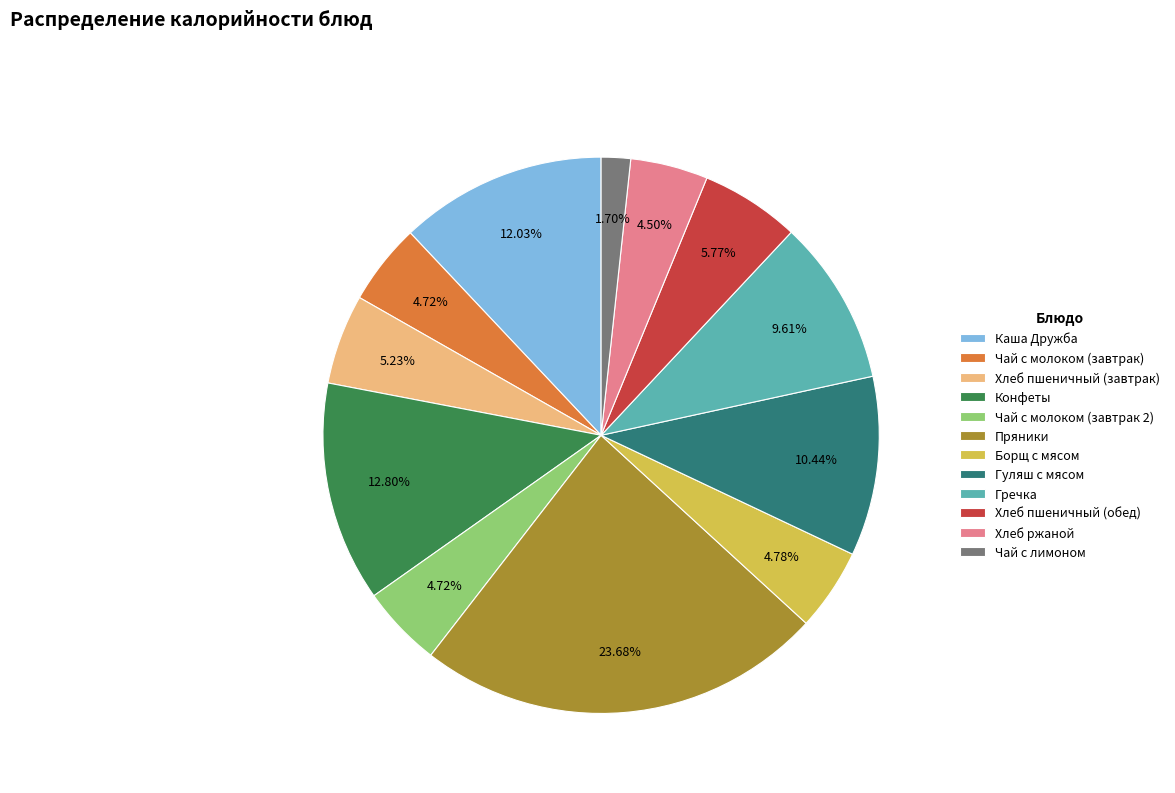

Is Конфеты the majority of the pie?

No